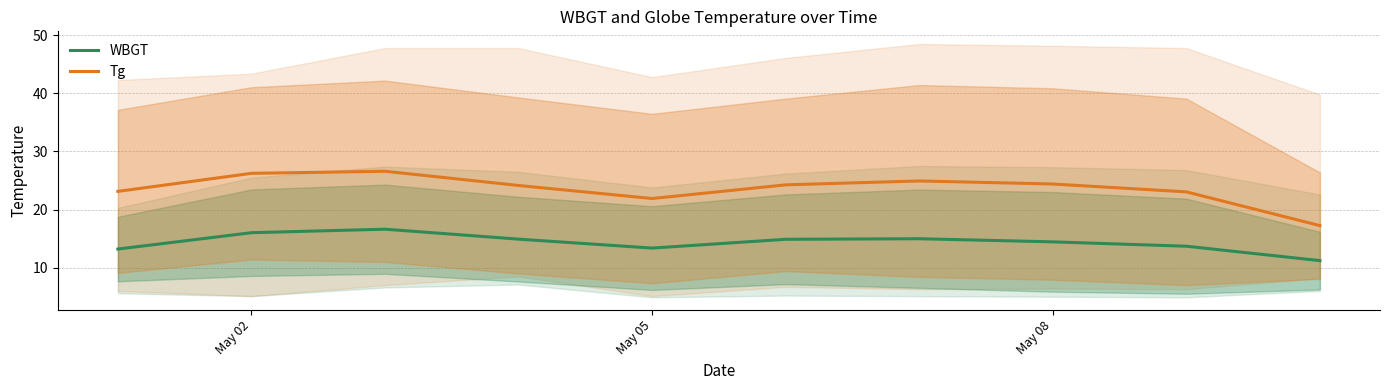

True or false: Tg and WBGT intersect in this chart.

False